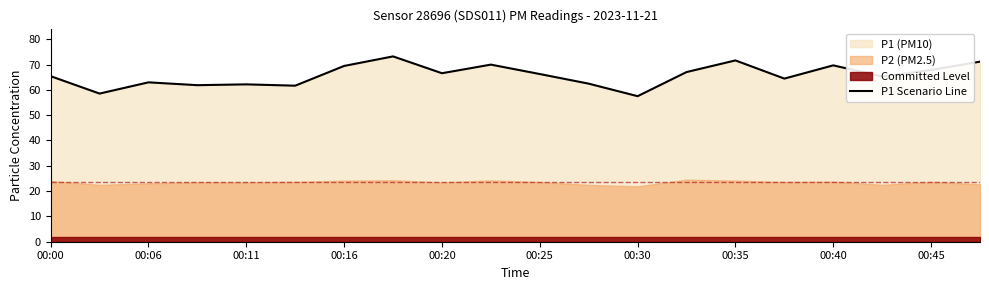

True or false: the data shows 65.3 at 17.

True